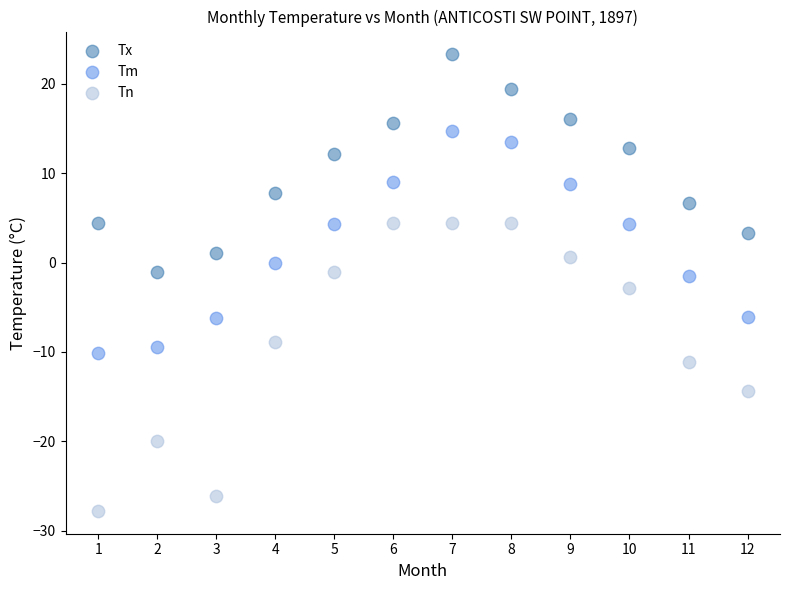

What are all the series names shown in the legend?

Tx, Tm, Tn